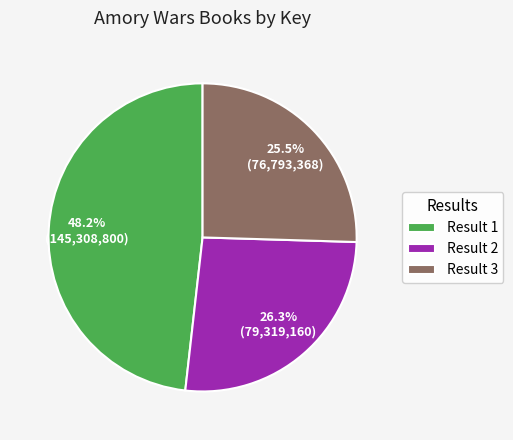

Is the sum of Result 1 and Result 2 greater than half?

Yes